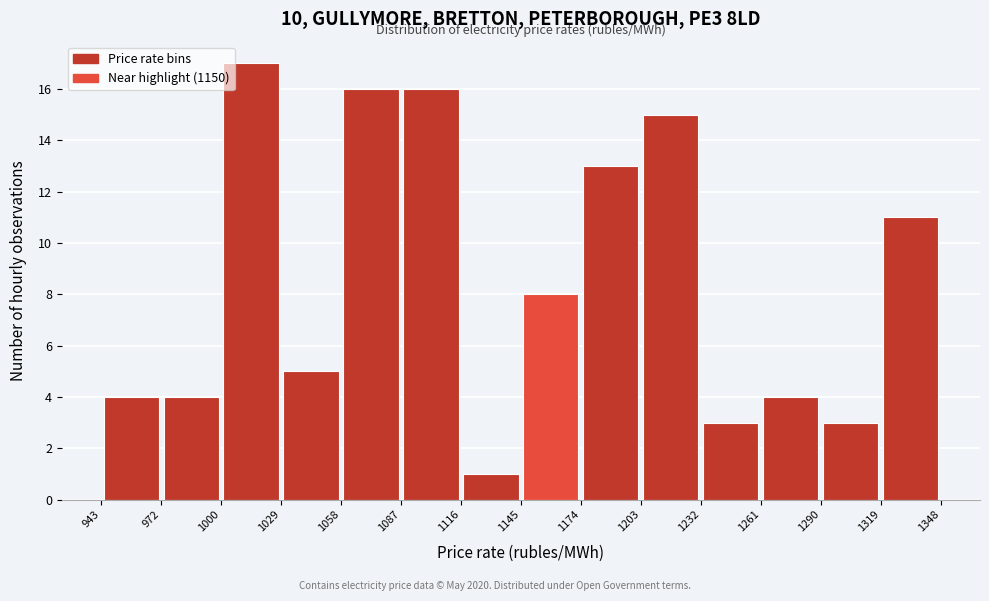

Reading left to right, transcribe this chart: for each bar, give the range it covers on the x-axis and its height. The values are not printed on the chart, so give them approximately, as read against the axis.

943 to 972: 4
972 to 1000: 4
1000 to 1029: 17
1029 to 1058: 5
1058 to 1087: 16
1087 to 1116: 16
1116 to 1145: 1
1145 to 1174: 8
1174 to 1203: 13
1203 to 1232: 15
1232 to 1261: 3
1261 to 1290: 4
1290 to 1319: 3
1319 to 1348: 11